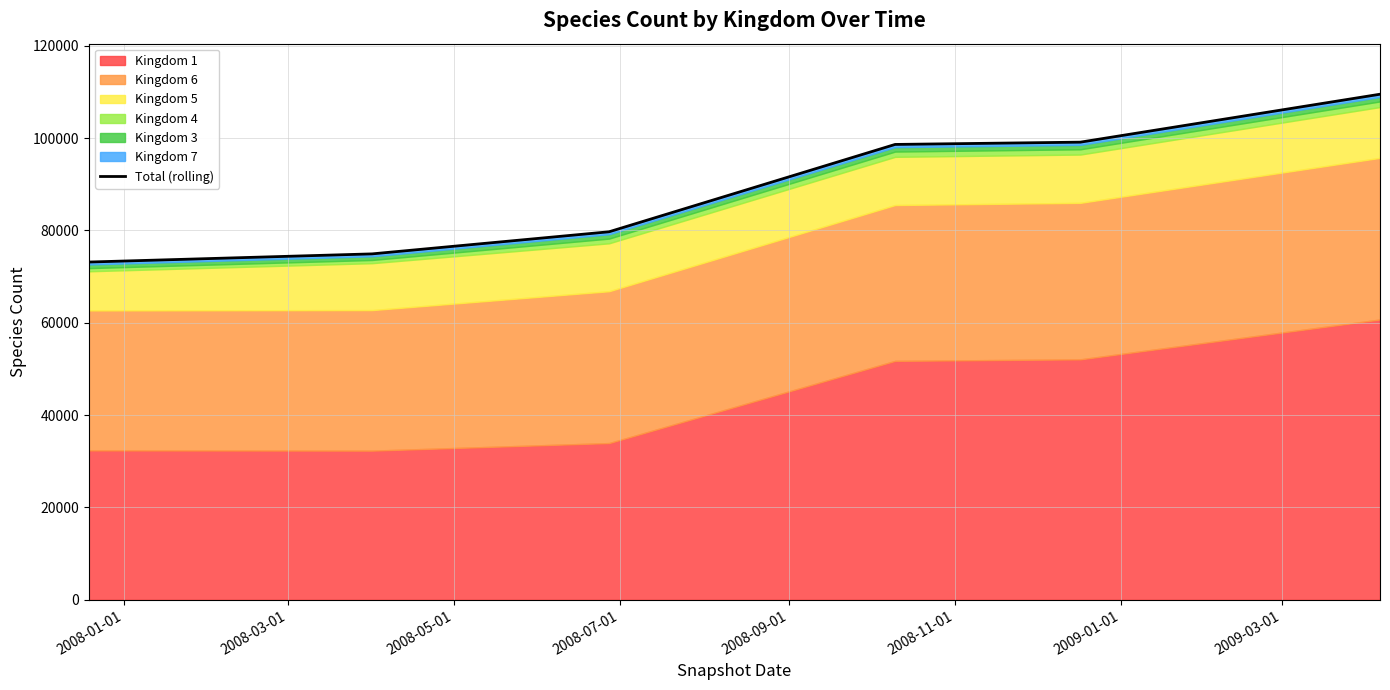

What is the value of the 5th point from the left?

99115